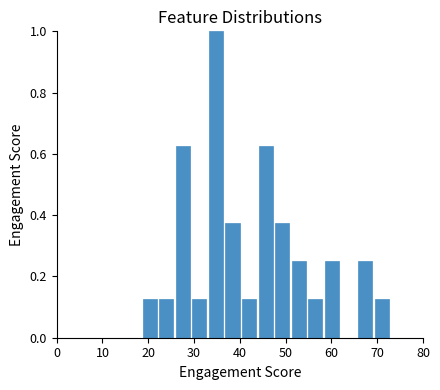

Around what value on the x-axis is the tallest bar? Give the approximate position of its centre, as read against the axis.

35